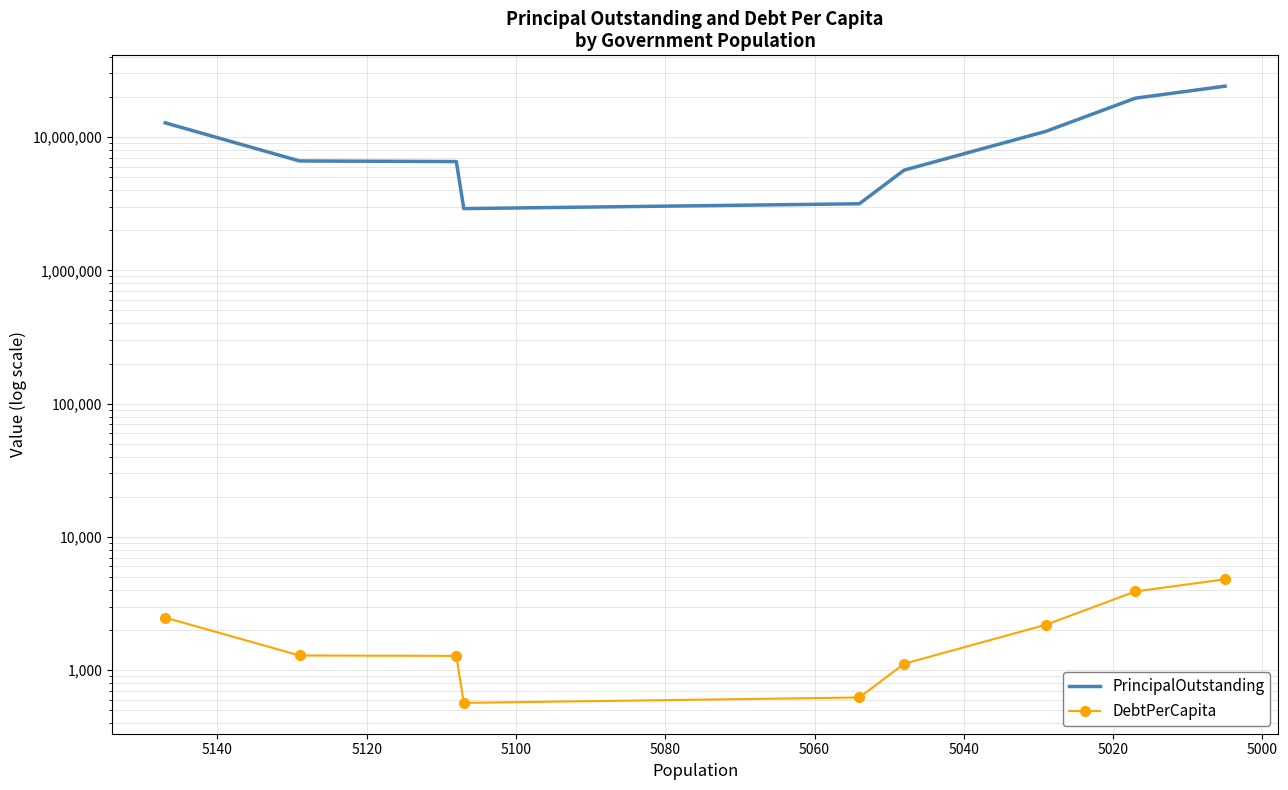

At 5040, list the series in order from largest to smallest.

PrincipalOutstanding, DebtPerCapita